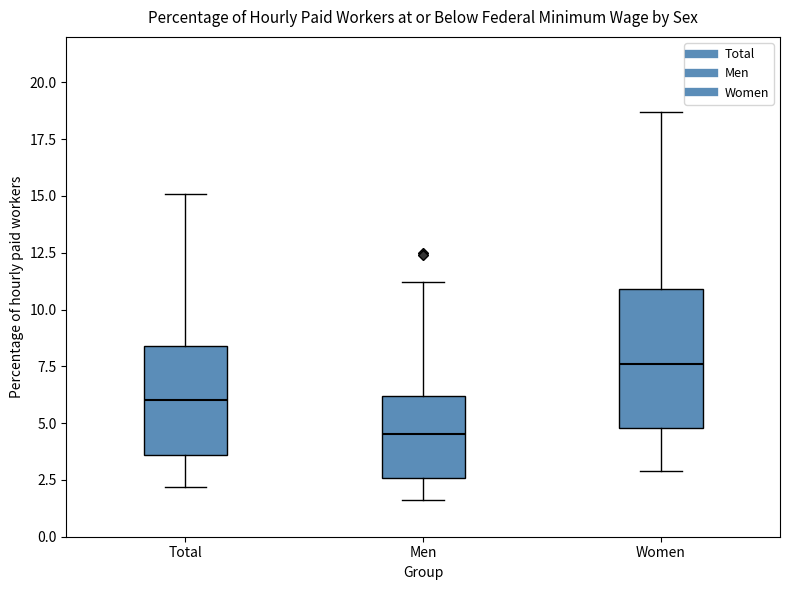

Where is the upper edge of the box for Women on the y-axis? The values are not printed on the chart, so give them approximately, as read against the axis.

11.0